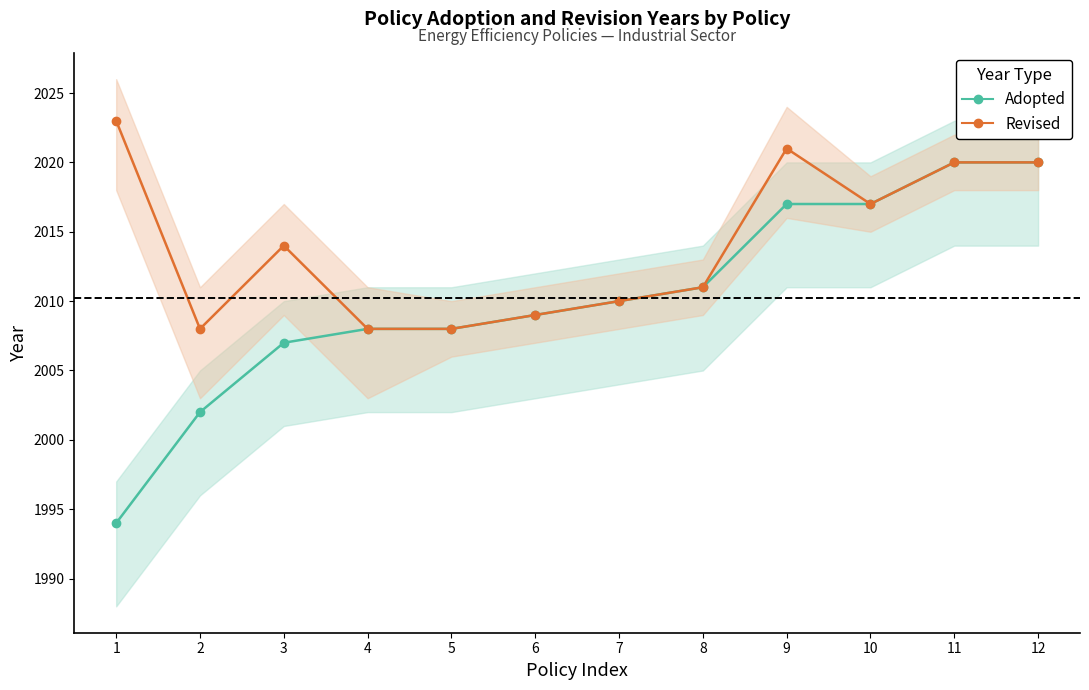

At which category is the sum across all series the highest?

11